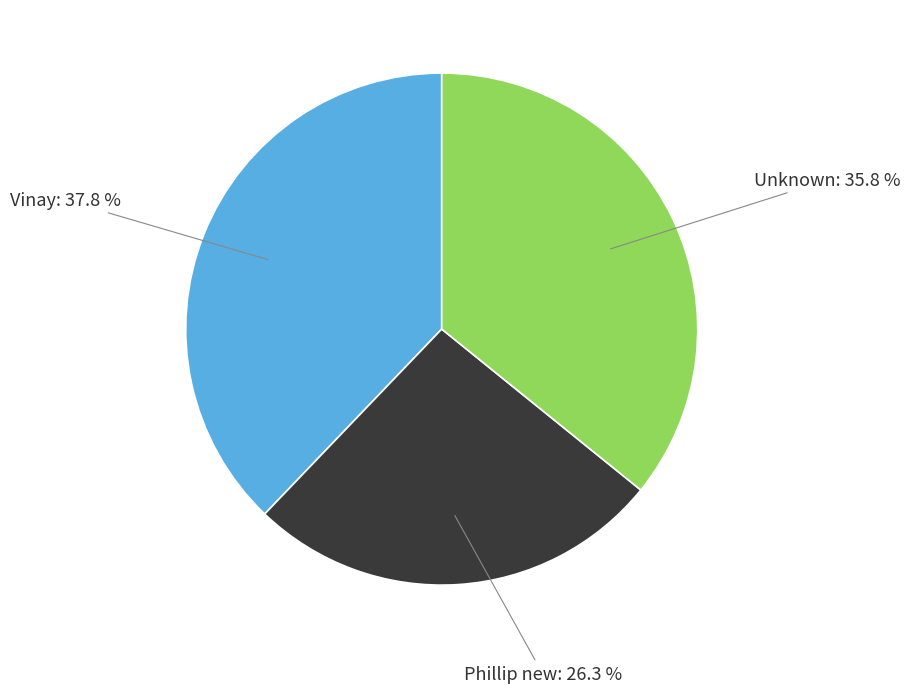

Does any single category account for the majority?

No